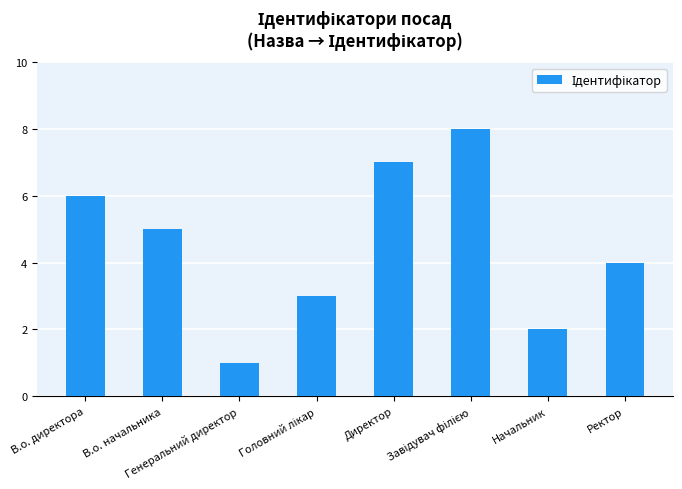

What is the sum of all values?

36